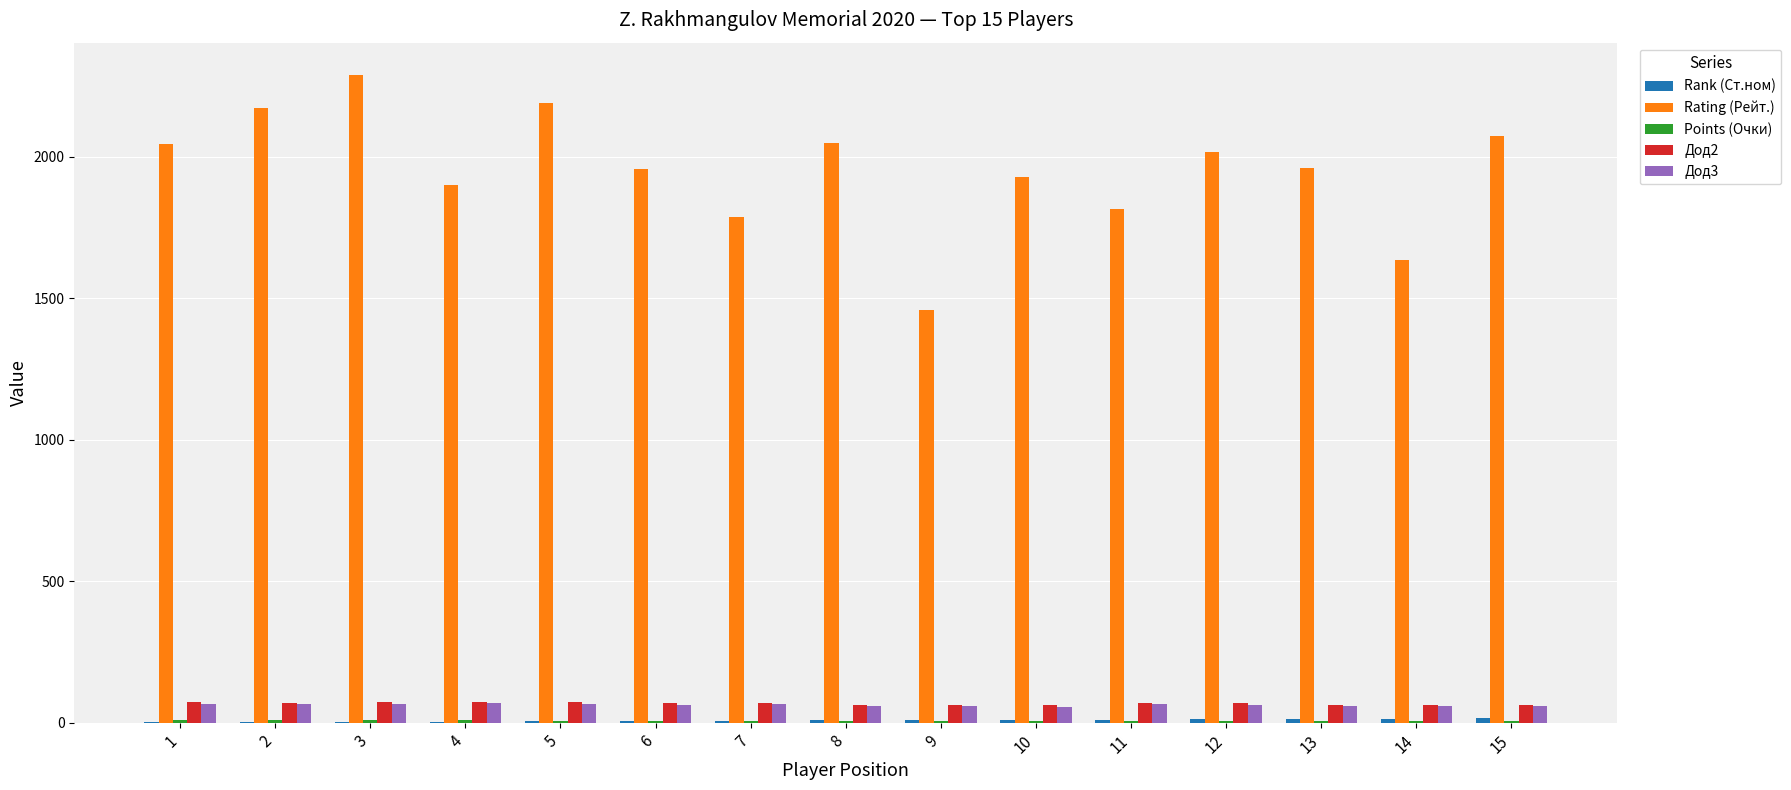

Between 7 and 8, which series saw the biggest shift?

Rating (Рейт.)